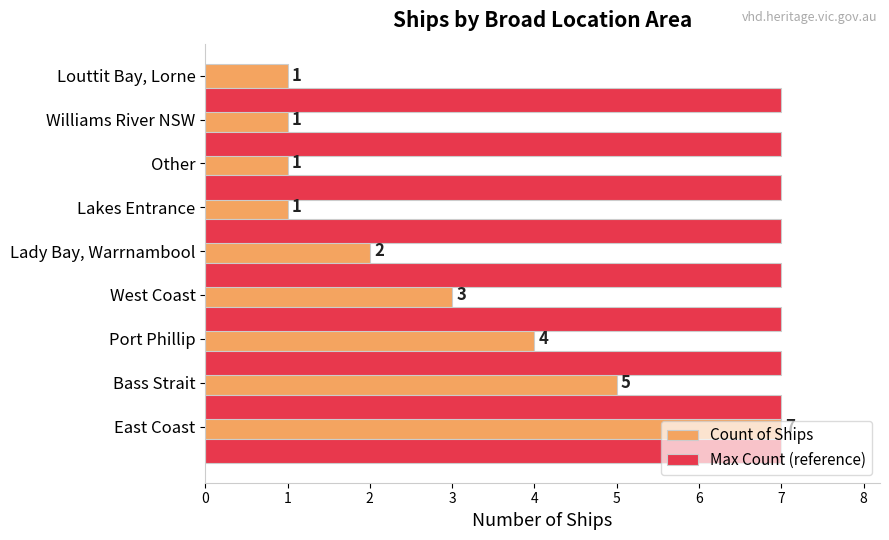

Which series has the largest total across all categories?

Max Count (reference)